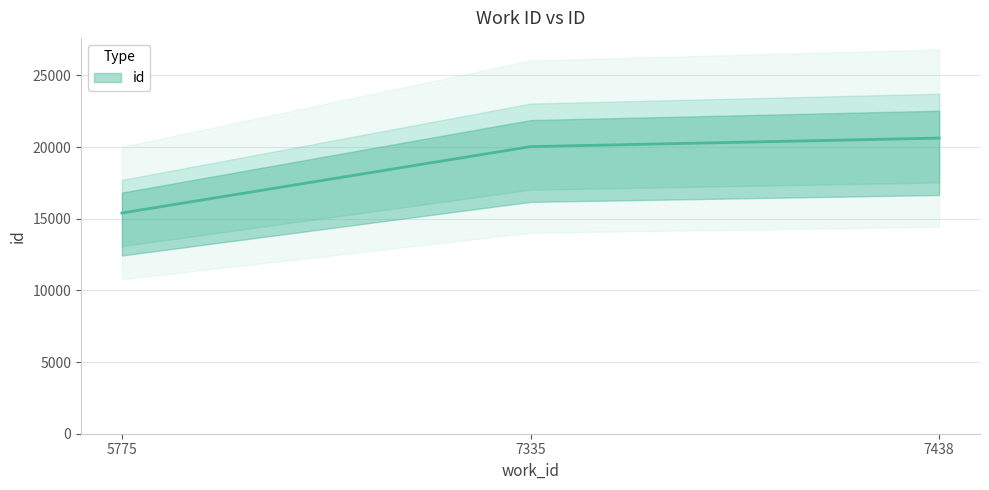

What is the minimum value shown in the chart?

15401